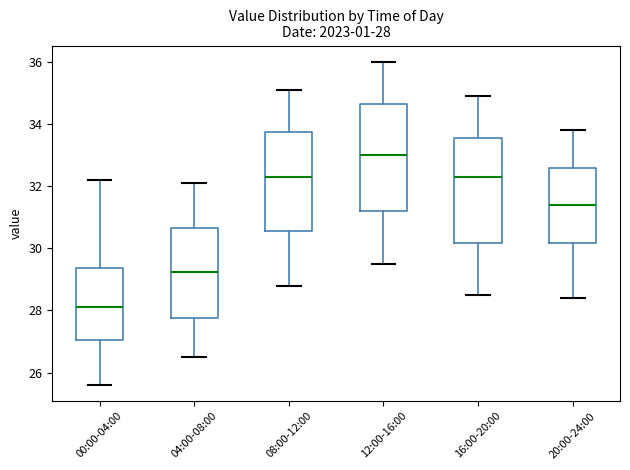

Which box's median line is the highest?

12:00-16:00